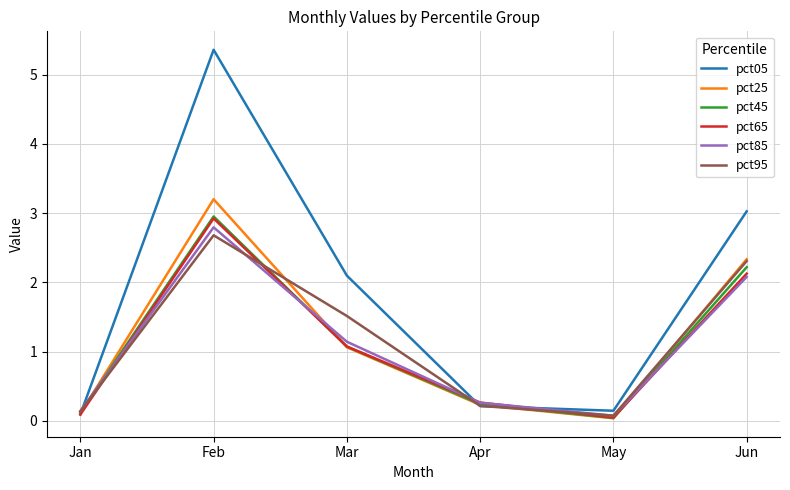

The value of pct65 at Mar is 1.4. True or false?

False